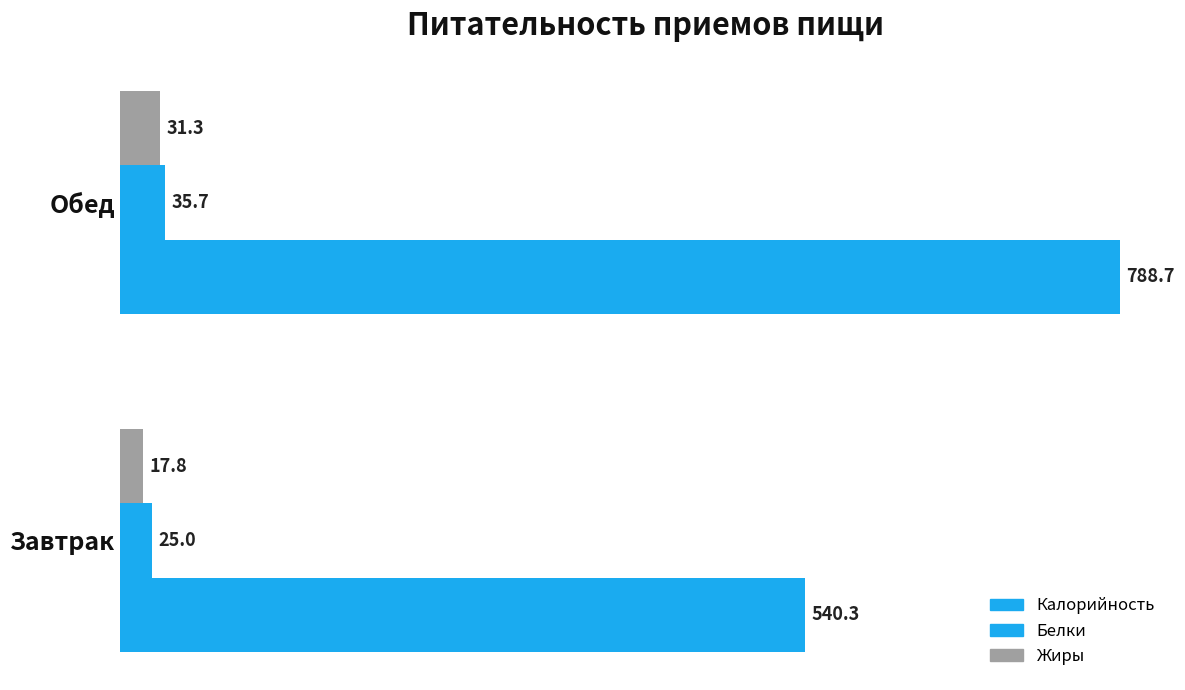

How many values in the Калорийность series are below 788?

1